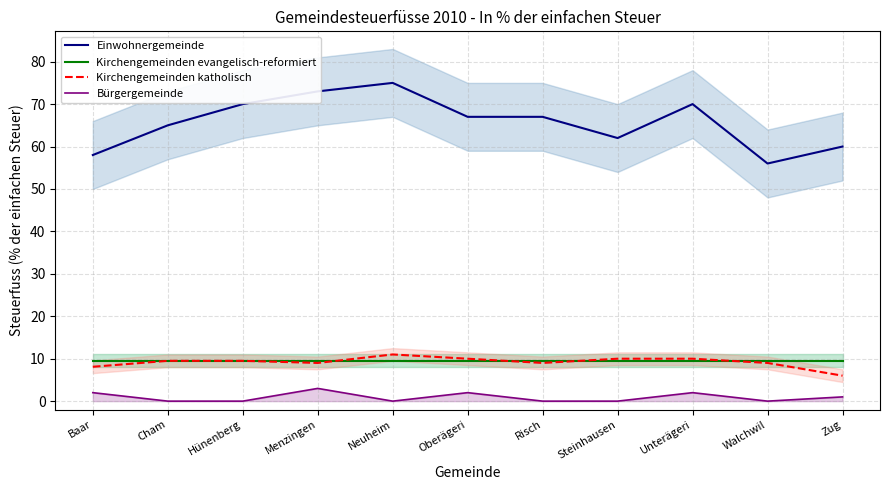

How many distinct data groups are displayed?

4